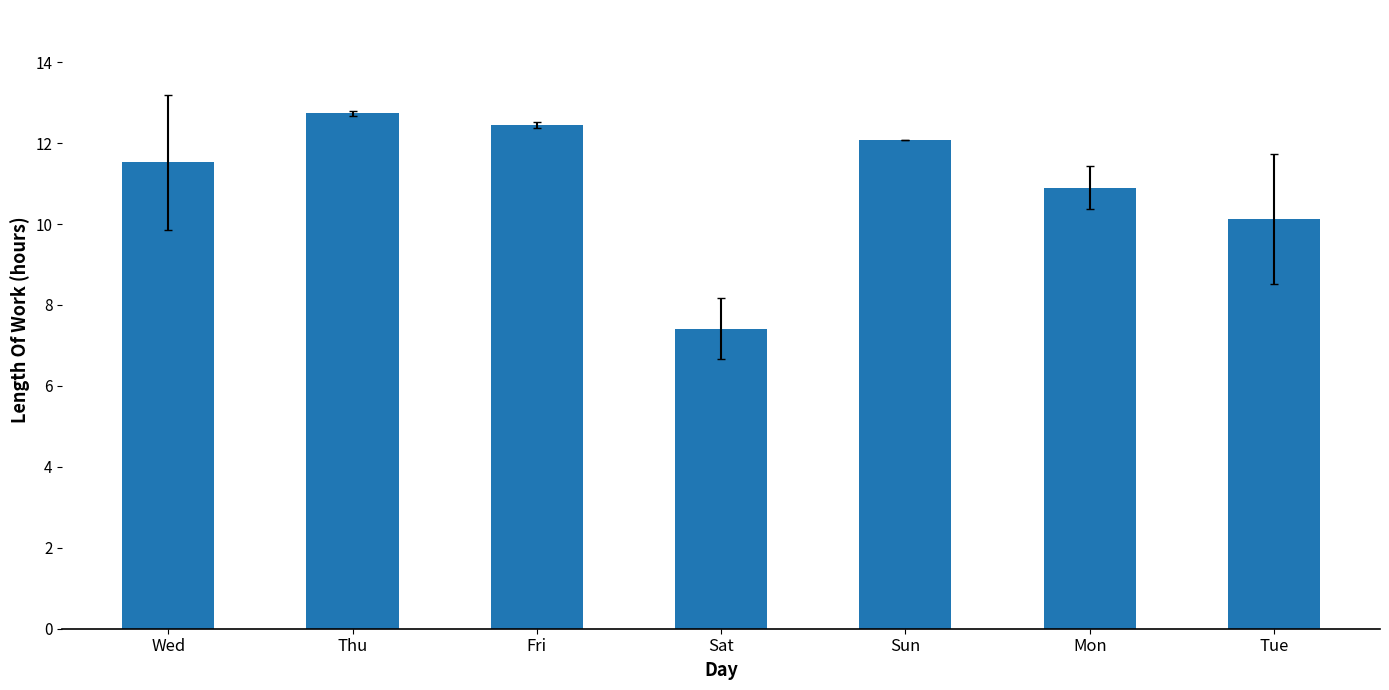

What is the label of the 2nd bar from the right?

Mon